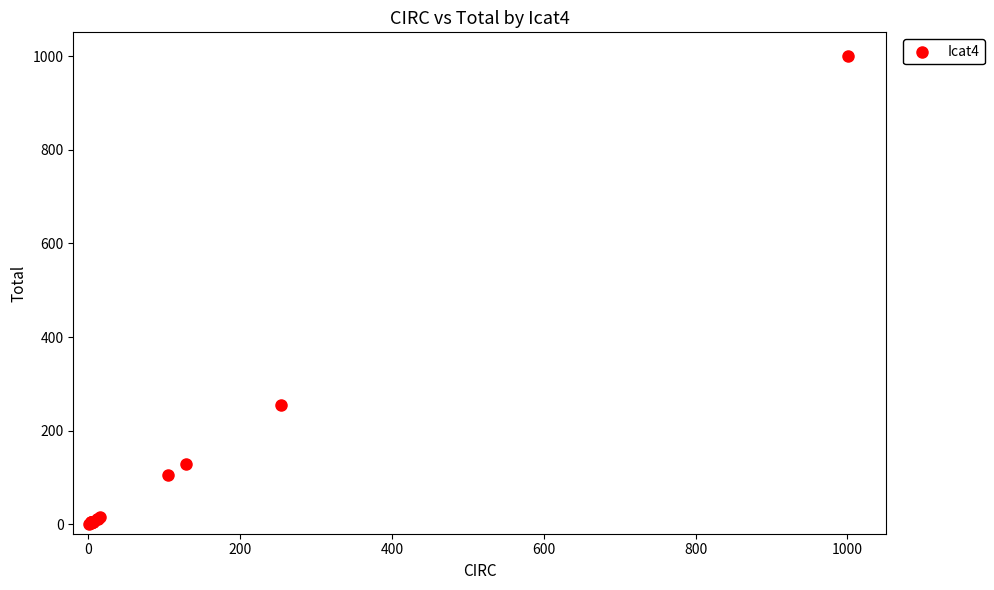

What Y value in the scatter plot is closest to 501?

254